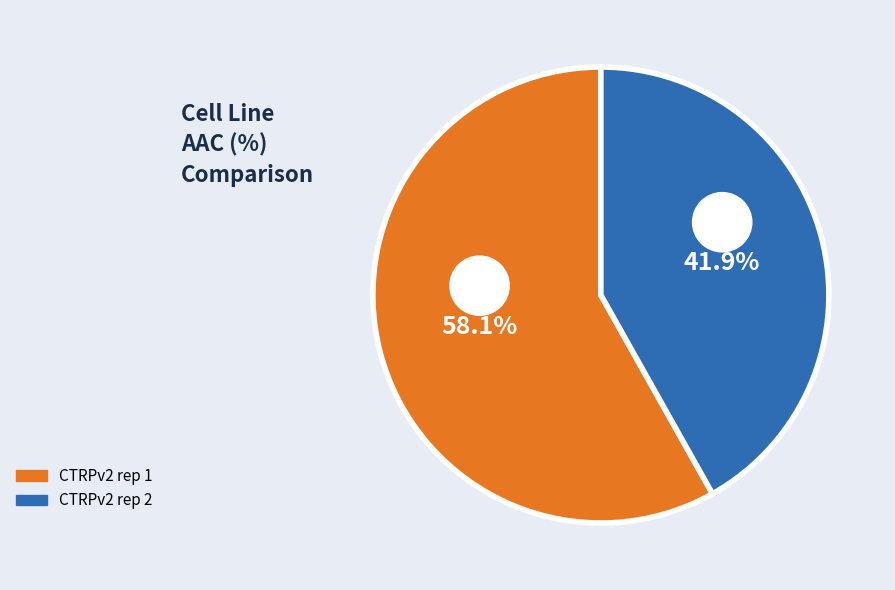

Count the number of slices in the pie.

2